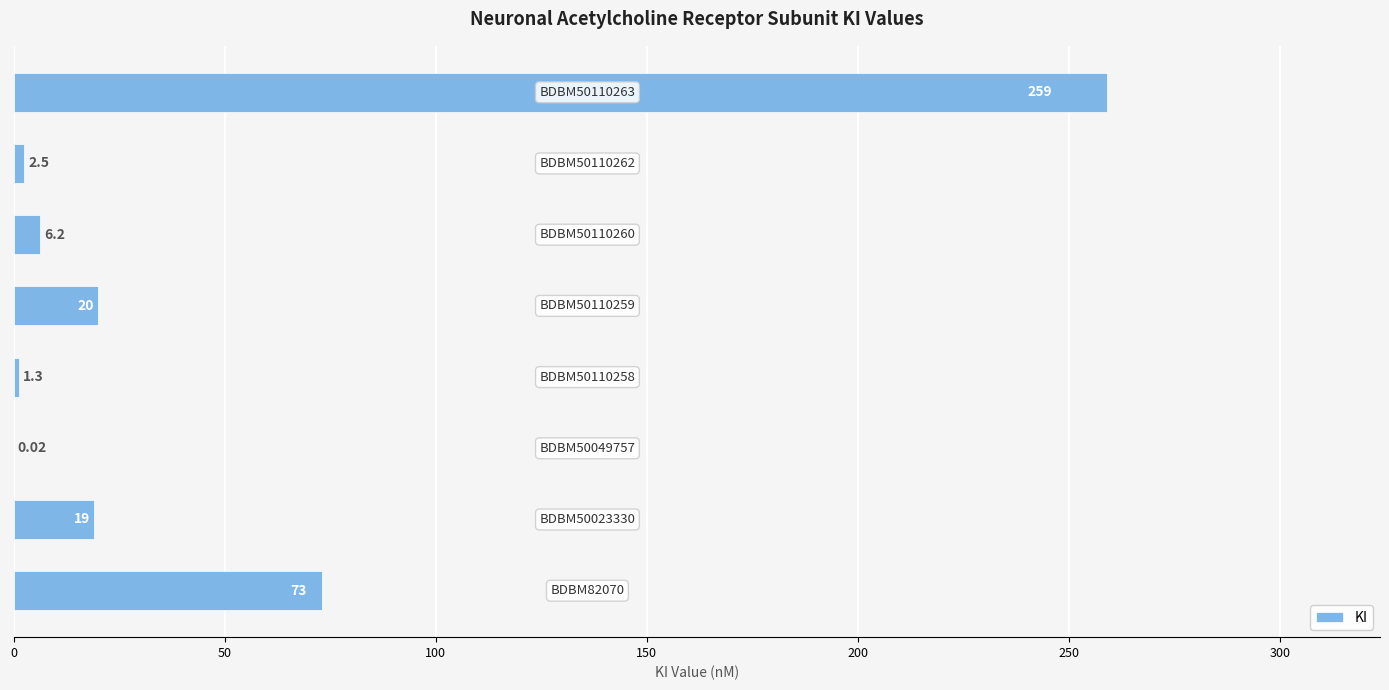

How many distinct data groups are displayed?

1